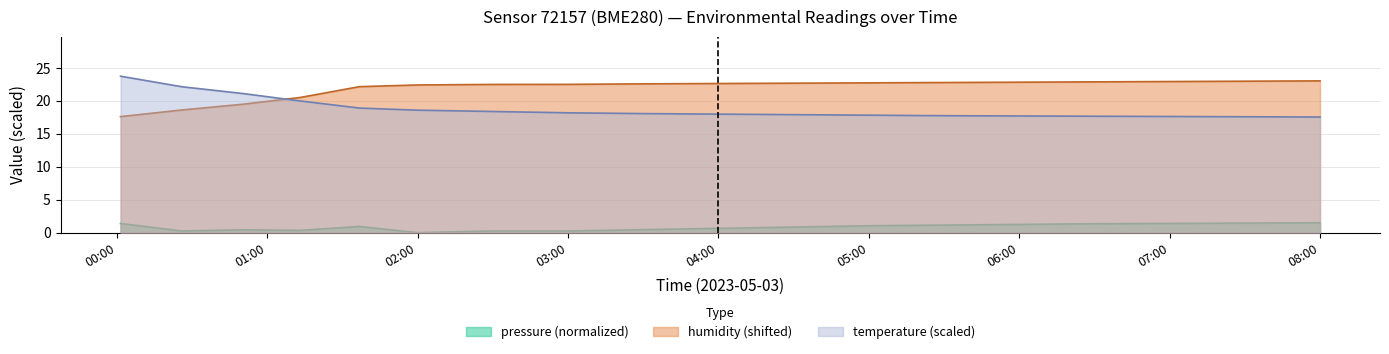

How many data points in pressure_scaled are above 0?

17